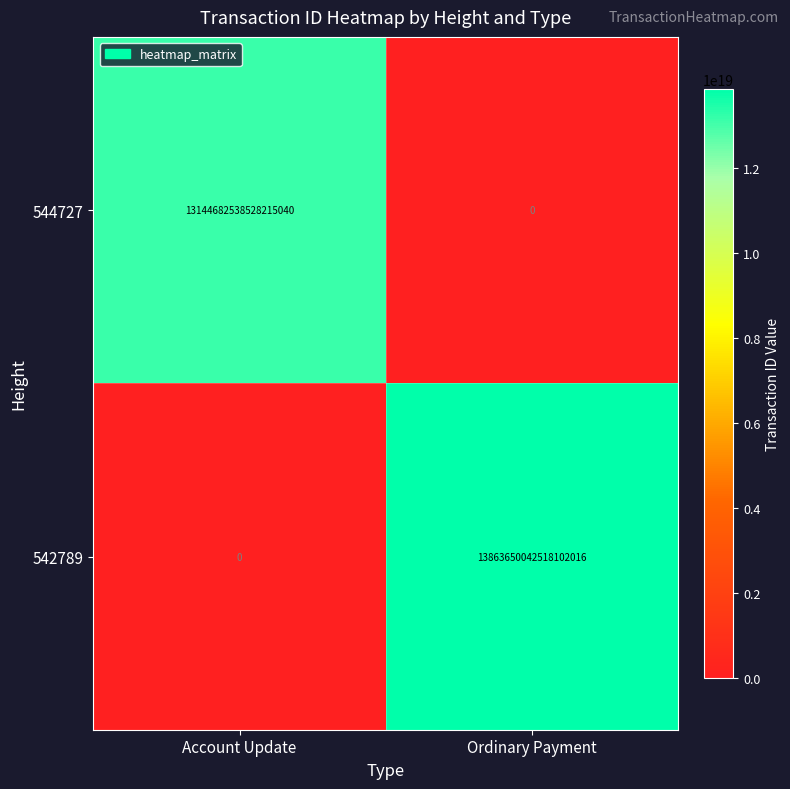

Which series has the largest total across all categories?

542789